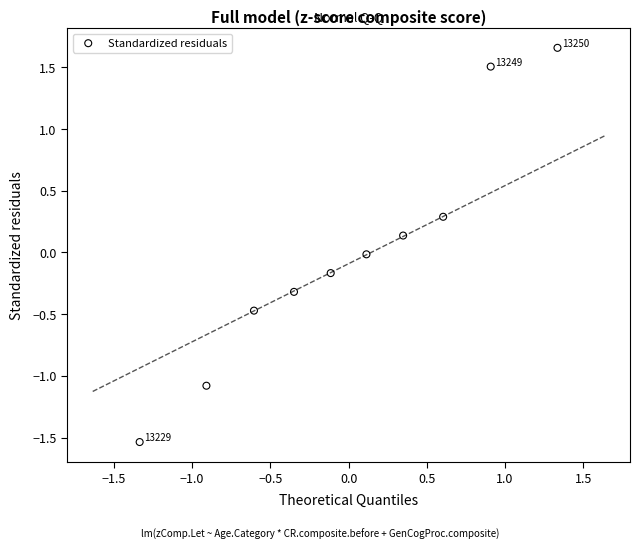

What is the range of Y values (max minus min)?

3.2